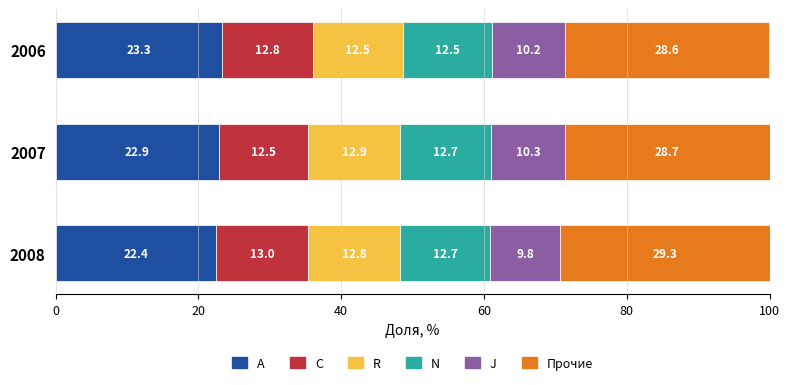

List the labels in order of A value, largest first.

2006, 2007, 2008